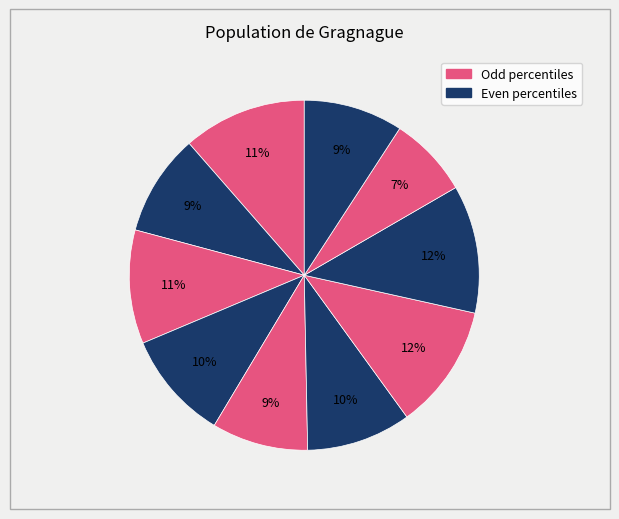

Count the number of slices in the pie.

10